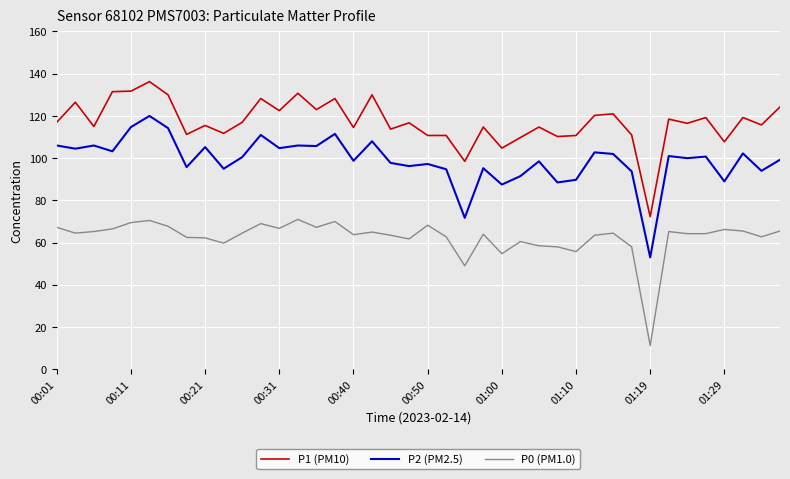

In P0 (PM1.0), how many points are higher than both neighbors (excluding endpoints)?

11